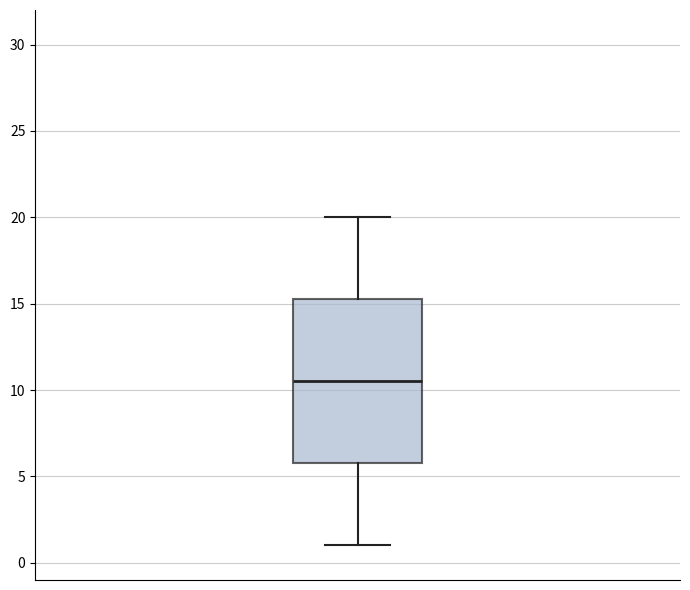

Where is the lower edge of the box on the y-axis? The values are not printed on the chart, so give them approximately, as read against the axis.

6.0